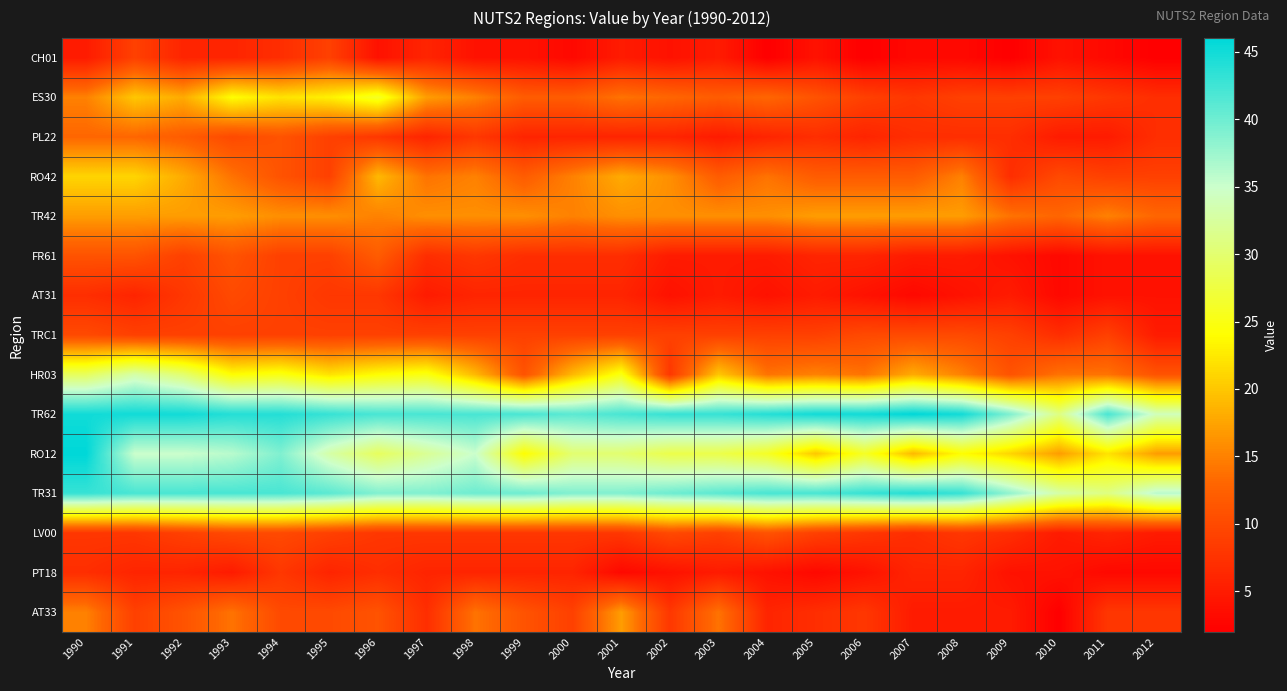

At which category does the chart reach its minimum across all series?

2004